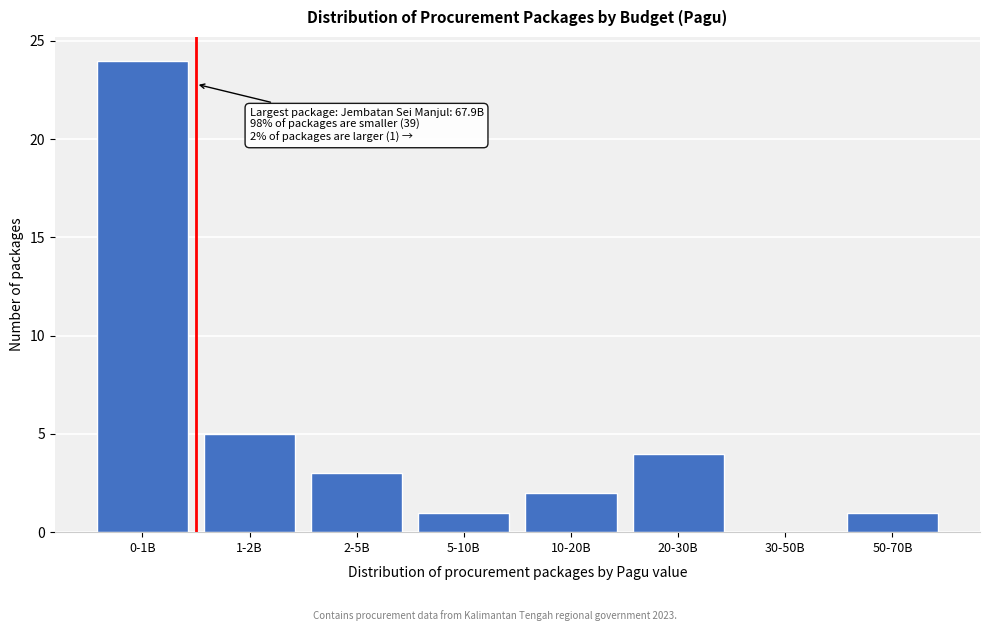

Reading left to right, extract all data points from this chart.

0-1B=24	1-2B=5	2-5B=3	5-10B=1	10-20B=2	20-30B=4	30-50B=0	50-70B=1